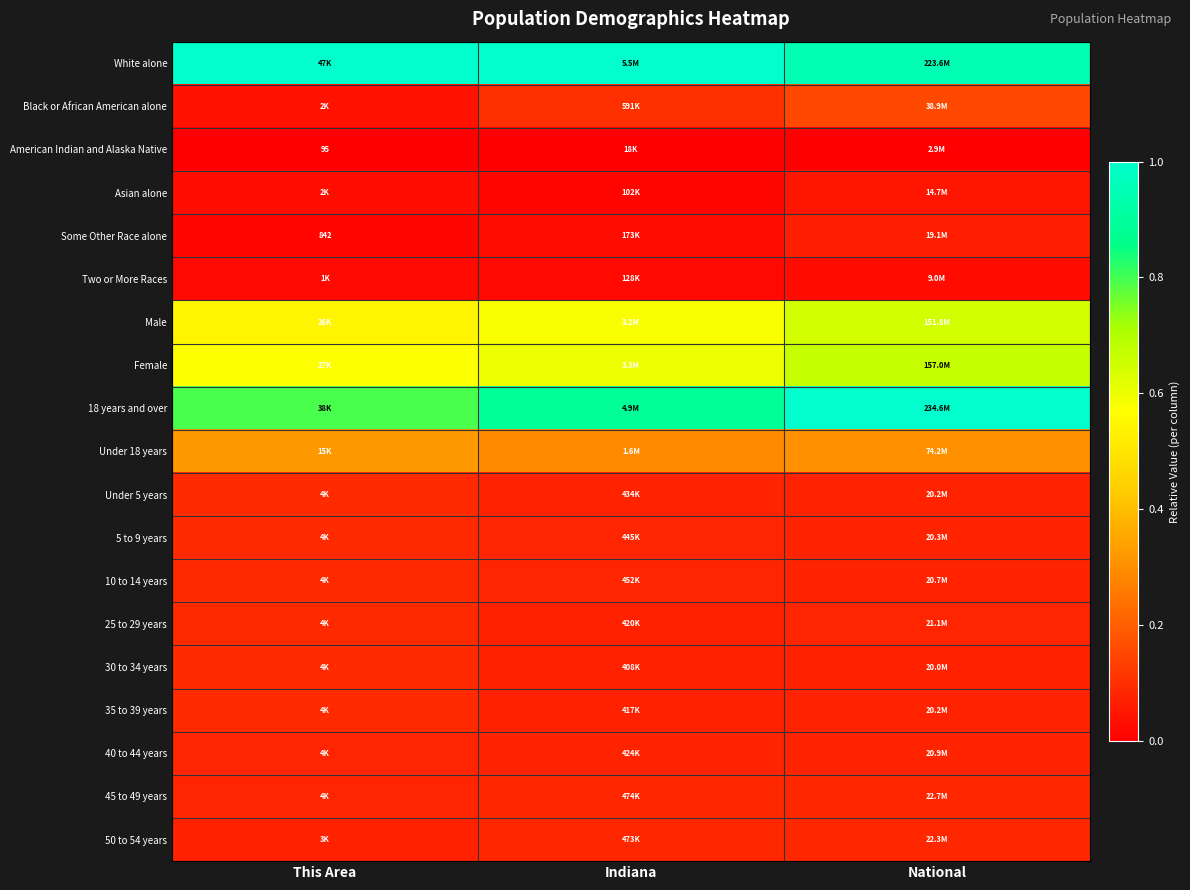

The American Indian and Alaska Native series shows 0.0 at National. True or false?

True